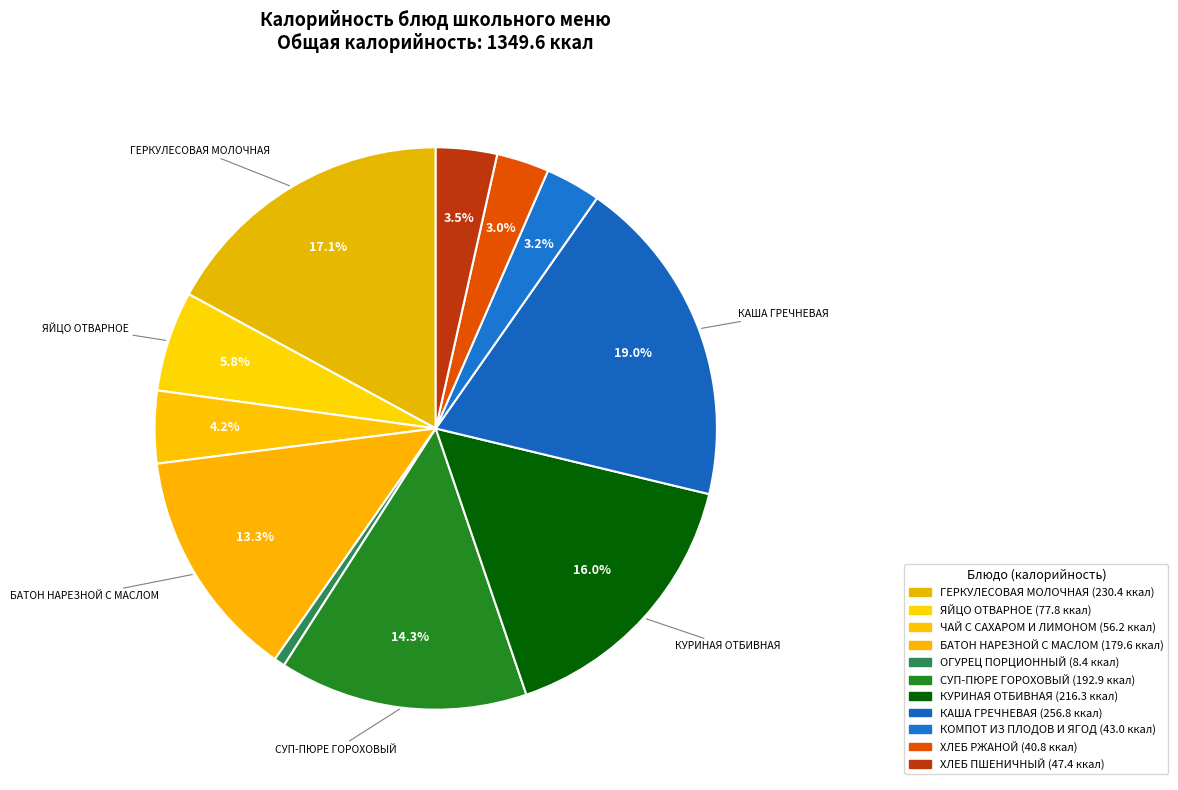

Rank the categories by value from lowest to highest.

ОГУРЕЦ ПОРЦИОННЫЙ, ХЛЕБ РЖАНОЙ, КОМПОТ ИЗ ПЛОДОВ И ЯГОД, ХЛЕБ ПШЕНИЧНЫЙ, ЧАЙ С САХАРОМ И ЛИМОНОМ, ЯЙЦО ОТВАРНОЕ, БАТОН НАРЕЗНОЙ С МАСЛОМ, СУП-ПЮРЕ ГОРОХОВЫЙ, КУРИНАЯ ОТБИВНАЯ, ГЕРКУЛЕСОВАЯ МОЛОЧНАЯ, КАША ГРЕЧНЕВАЯ